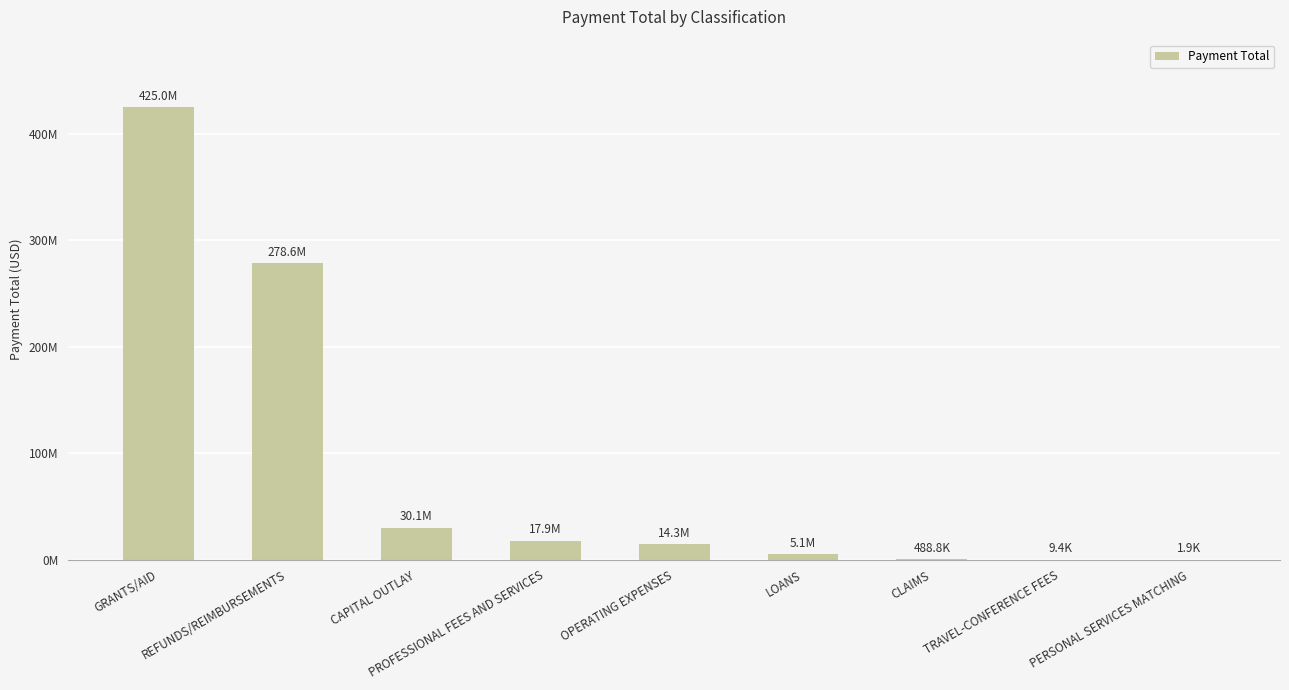

Are the bars horizontal?

No